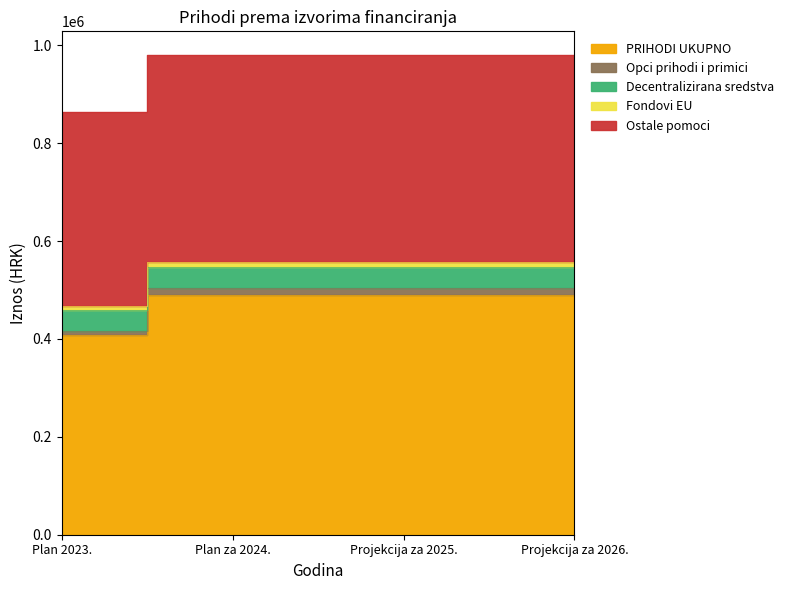

True or false: PRIHODI UKUPNO has a value of 793006 at Projekcija za 2025..

False